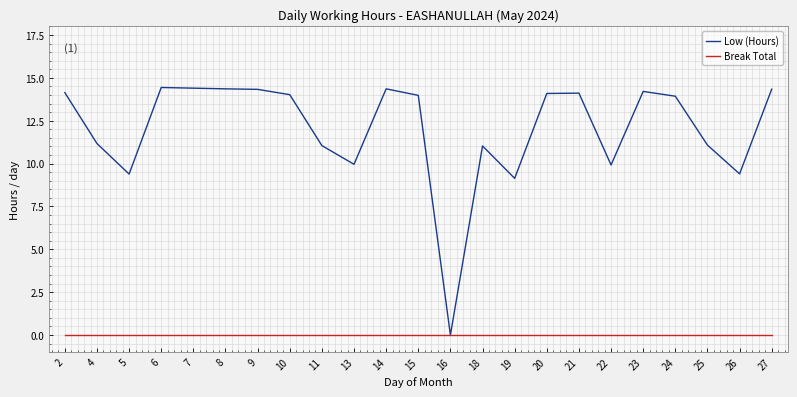

Which category has the lowest value in the Low (Hours) series?

16